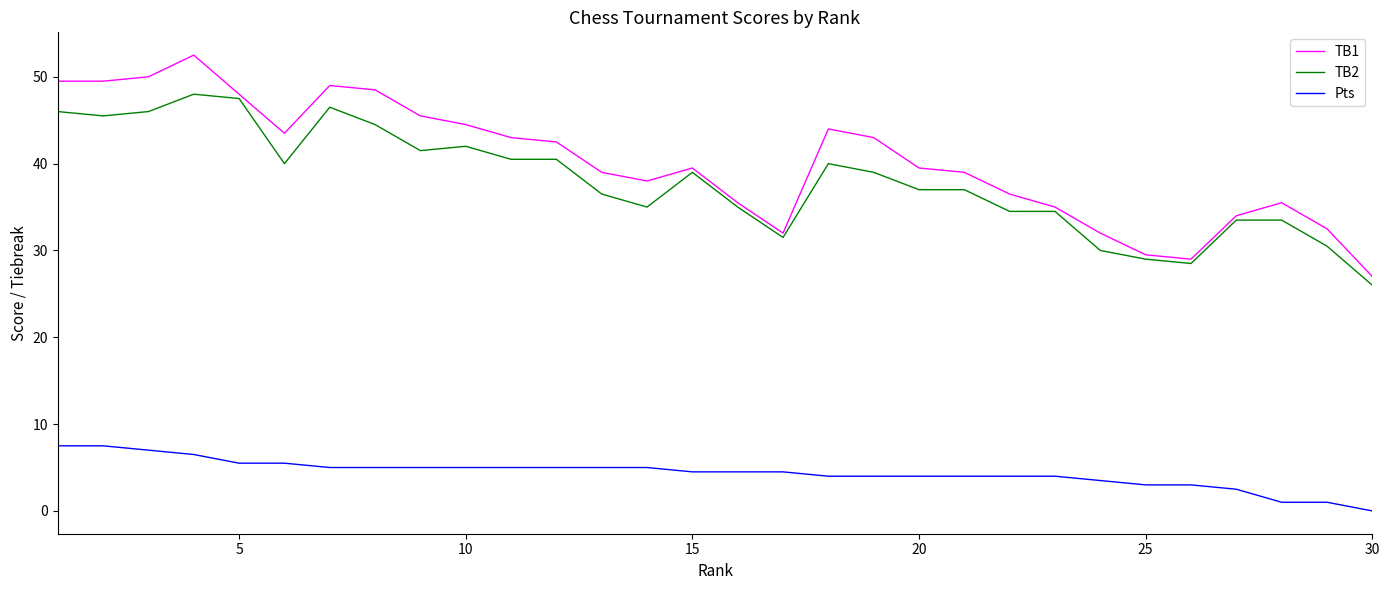

Which series has the widest spread of values?

TB1